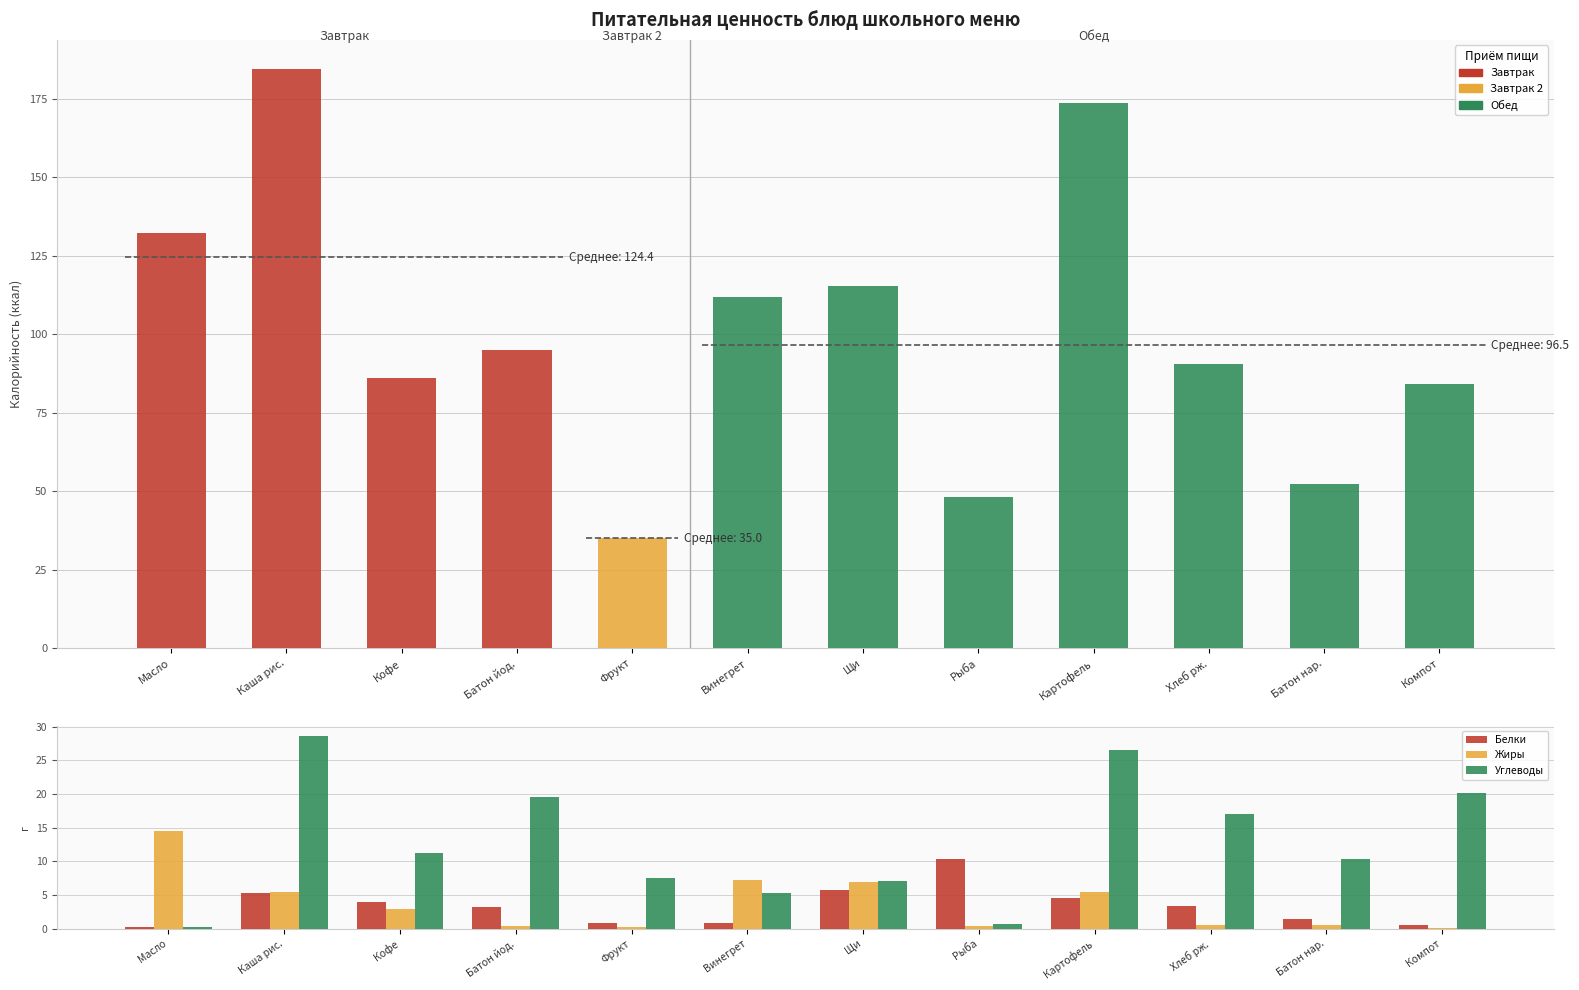

Rank the series at Винегрет from highest to lowest value.

Жиры, Углеводы, Белки